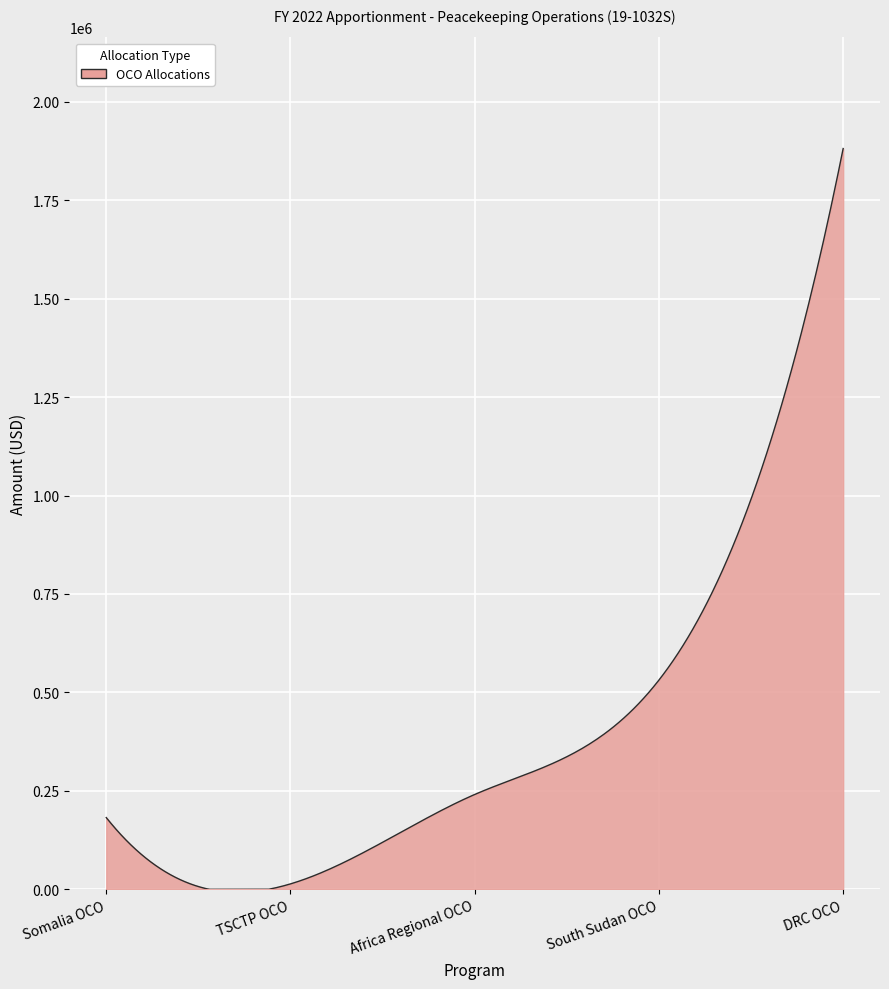

What is the difference between the maximum and minimum values?

1881196.0